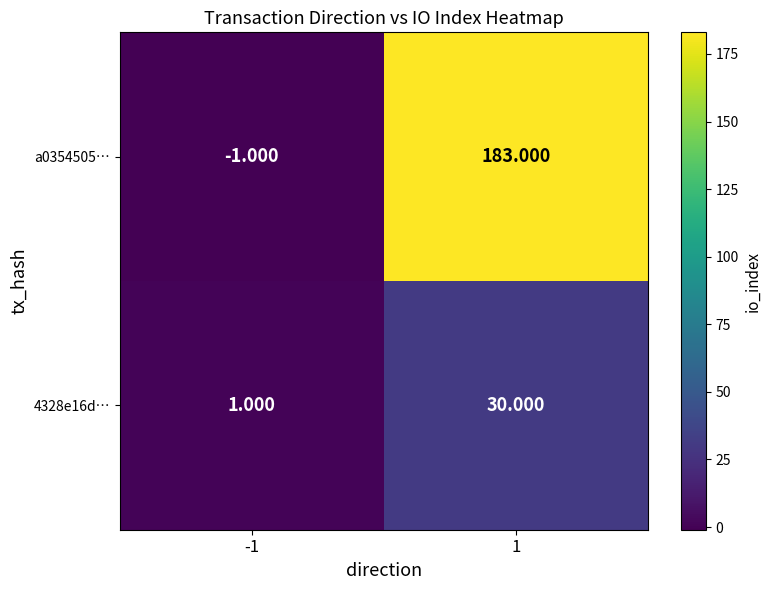

How many positive values does the a0354505… series have?

1